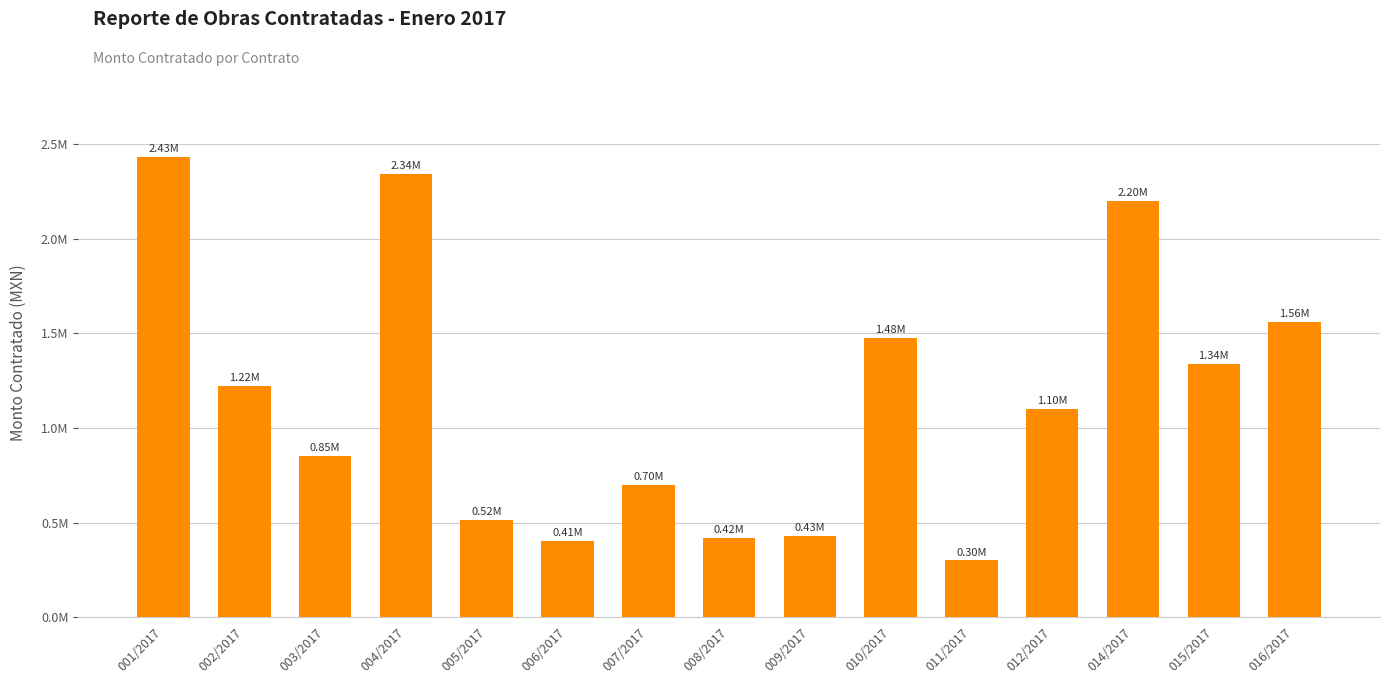

Is it true that the value at 004/2017 is 2344090.1?

True